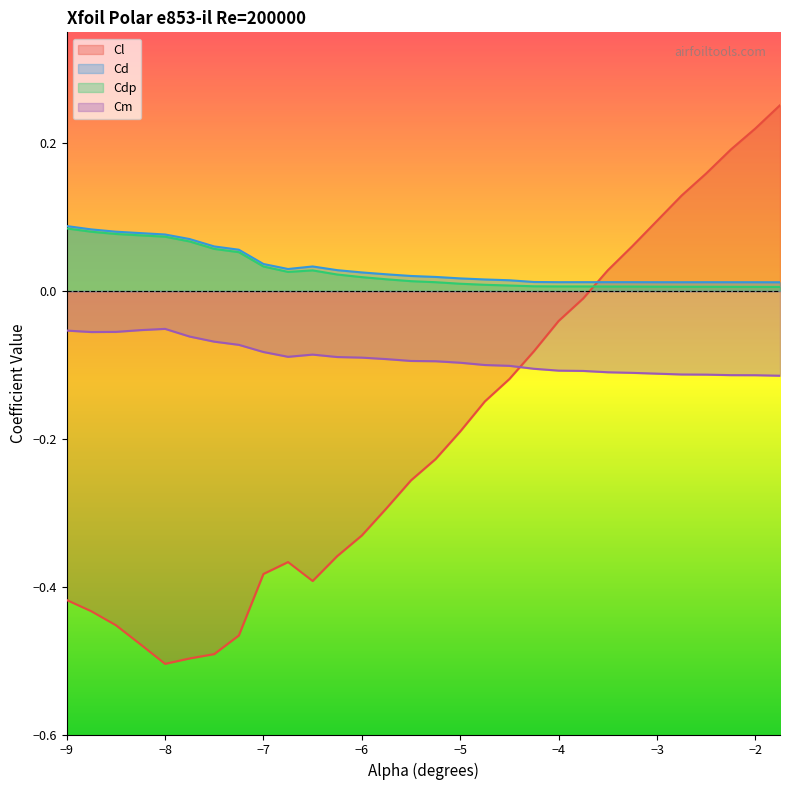

At which category is the sum across all series the highest?

-1.75